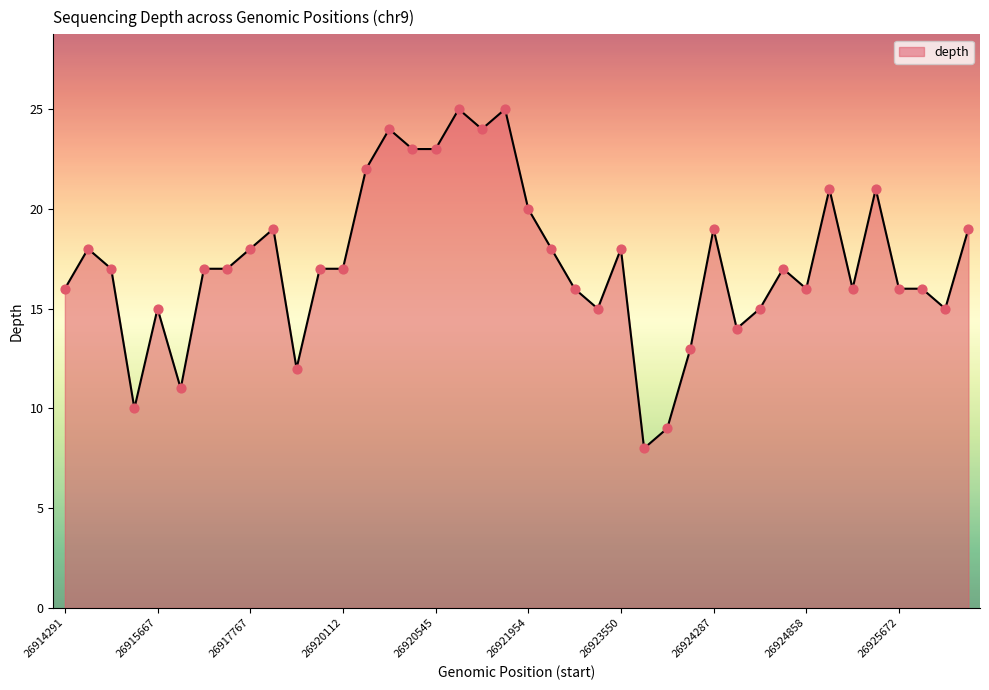

What is the minimum value shown in the chart?

8